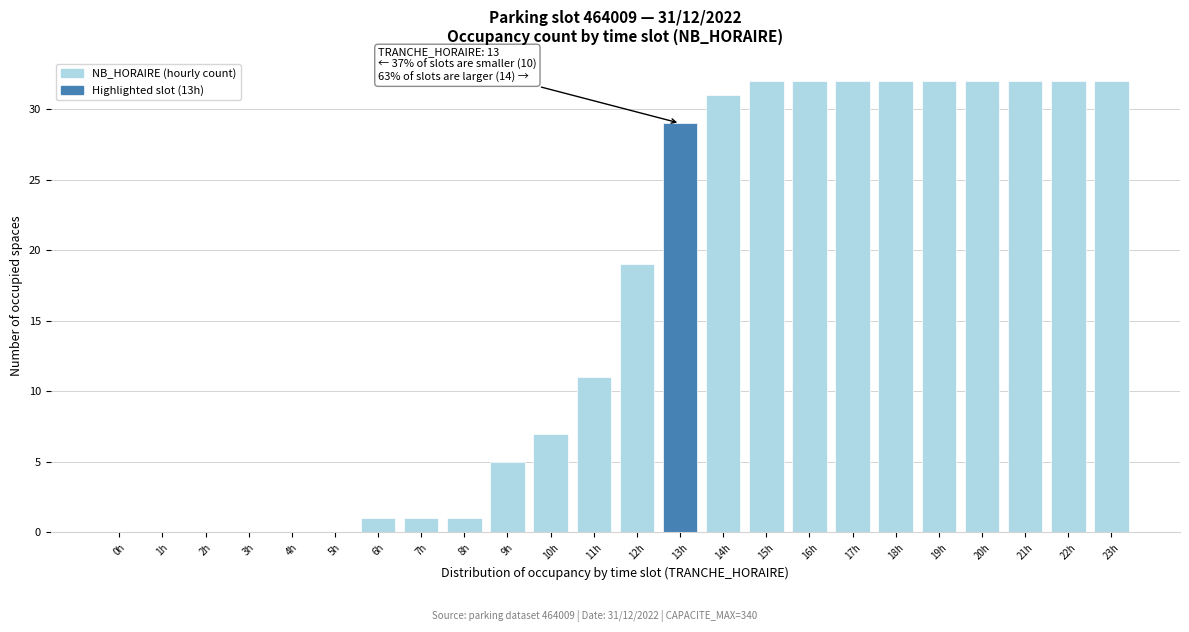

Reading right to left, what are all the values shown in this chart?

23h=32	22h=32	21h=32	20h=32	19h=32	18h=32	17h=32	16h=32	15h=32	14h=31	13h=29	12h=19	11h=11	10h=7	9h=5	8h=1	7h=1	6h=1	5h=0	4h=0	3h=0	2h=0	1h=0	0h=0